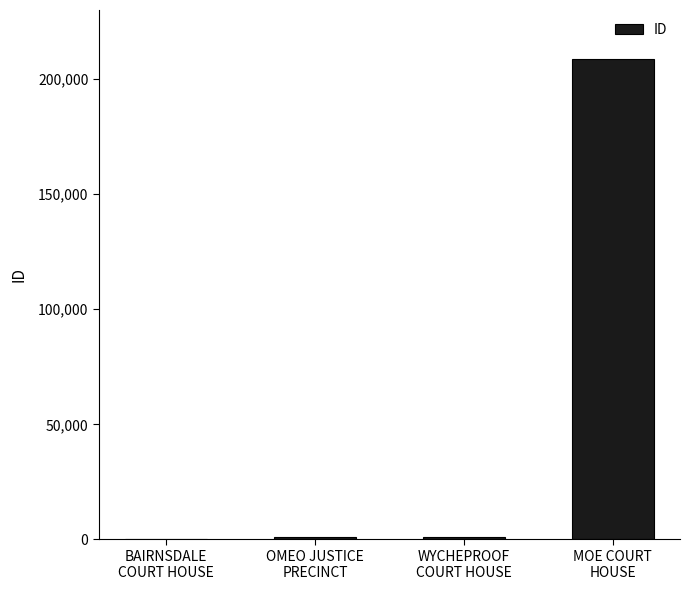

What is the greatest value displayed?

208538